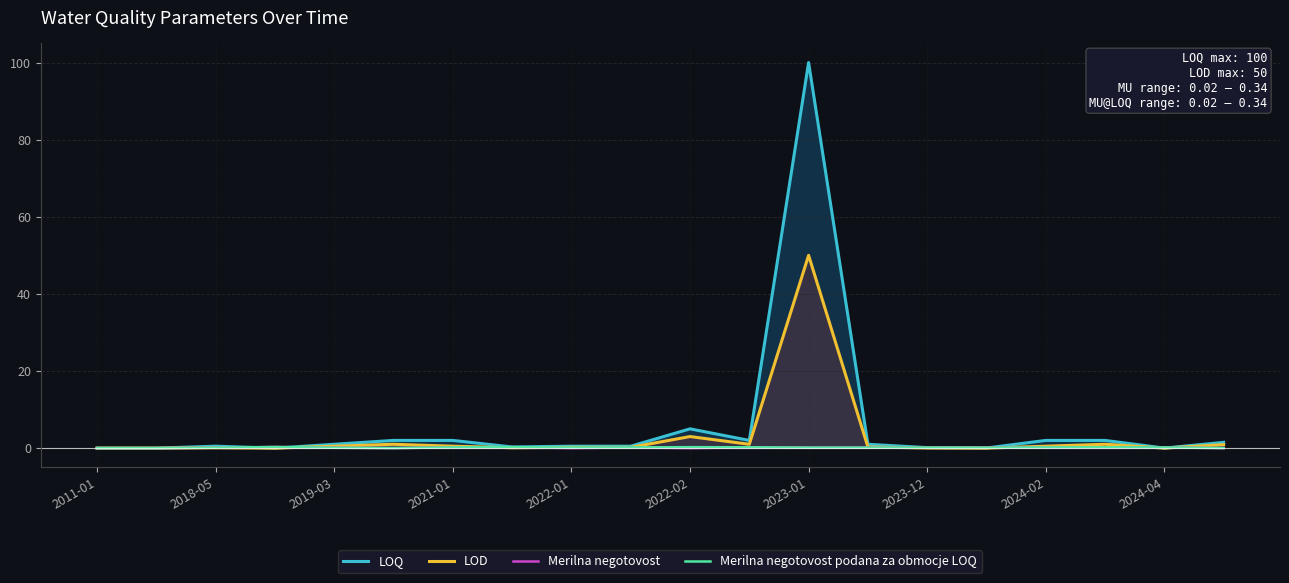

Which series has the largest total across all categories?

LOQ